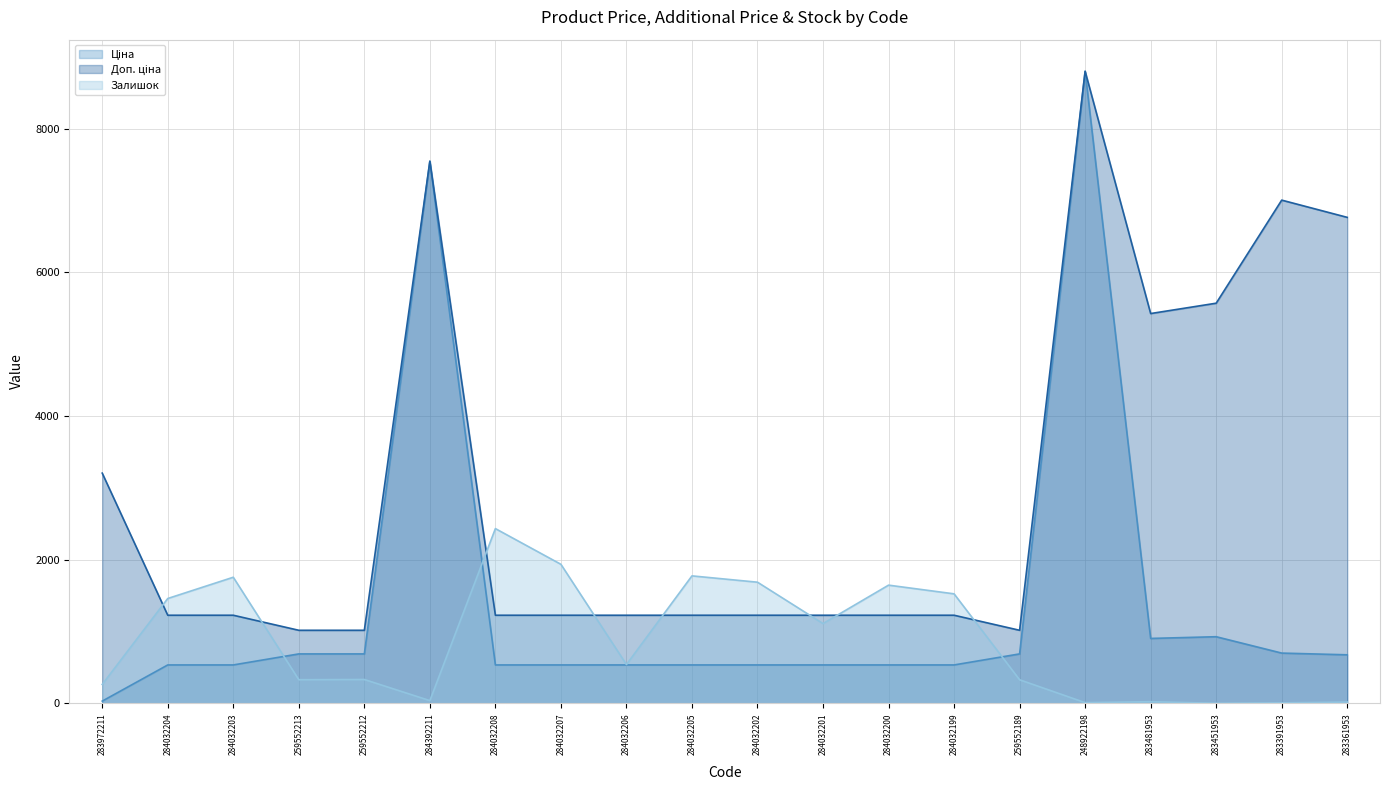

What is the sum of all Доп. ціна values?

59637.9